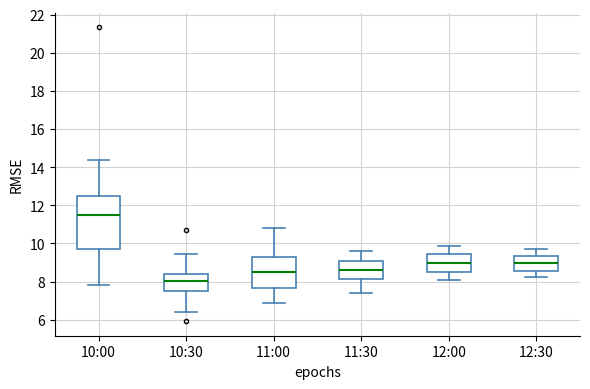

Reading left to right, transcribe this box plot: for each box, give where its median line is, the range the box spans, and where its two whiskers end, as read against the y-axis. The values are not printed on the chart, so give them approximately, as read against the axis.

10:00: median 11.6, box 9.8 to 12.6, whiskers 7.8 to 14.4
10:30: median 8.0, box 7.4 to 8.4, whiskers 6.4 to 9.4
11:00: median 8.6, box 7.6 to 9.2, whiskers 7.0 to 10.8
11:30: median 8.6, box 8.2 to 9.0, whiskers 7.4 to 9.6
12:00: median 9.0, box 8.6 to 9.4, whiskers 8.2 to 9.8
12:30: median 9.0, box 8.6 to 9.4, whiskers 8.2 to 9.8